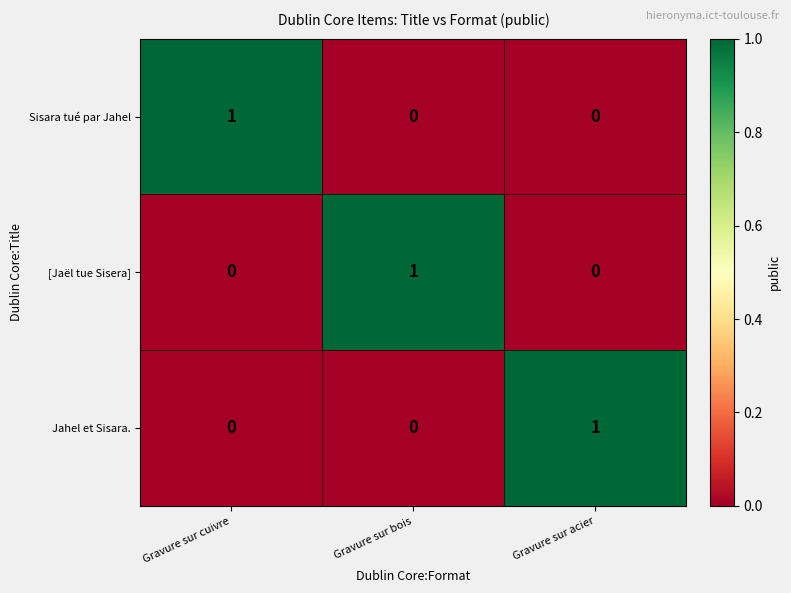

At which label does [Jaël tue Sisera] reach its peak?

Gravure sur bois